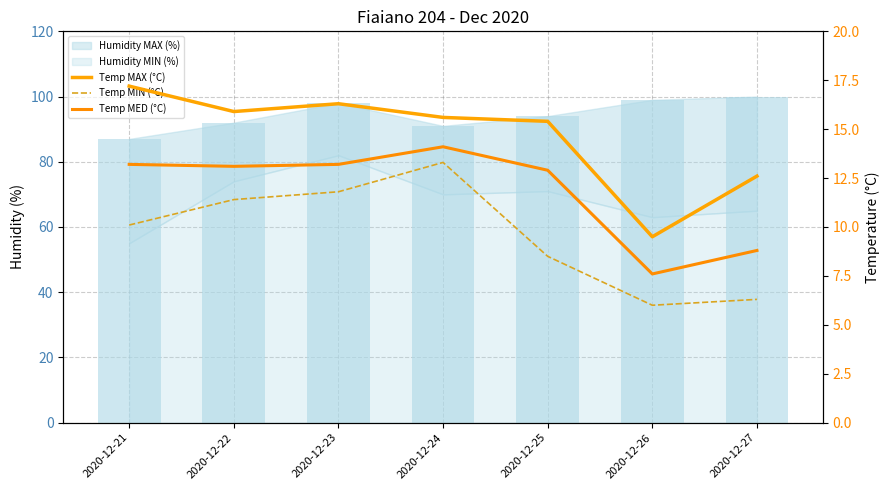

How many data points does each series have?

7